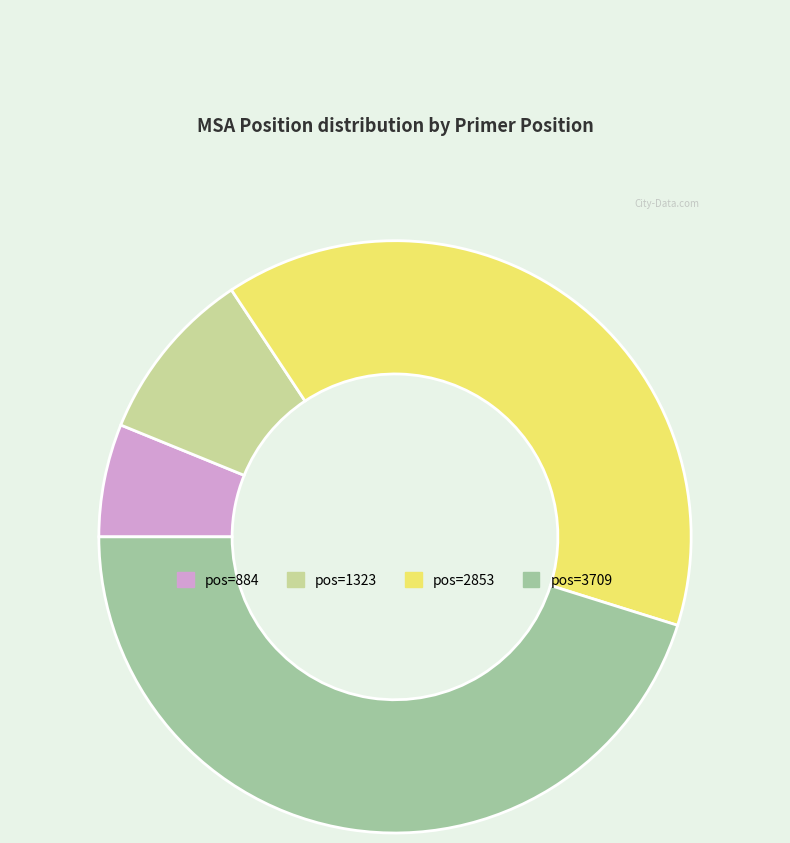

How many segments does this pie chart have?

4